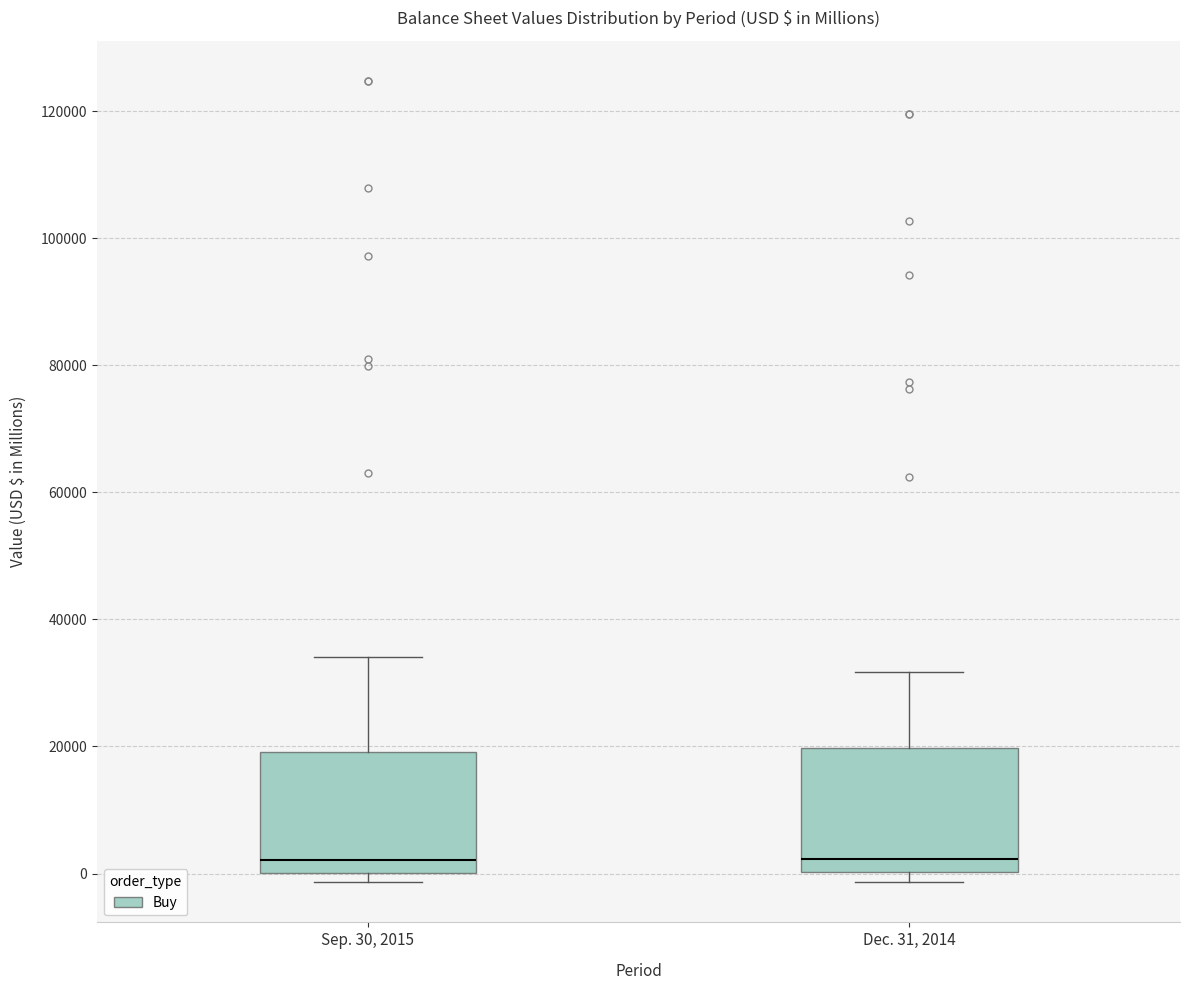

Where is the upper edge of the box for Sep. 30, 2015 on the y-axis? The values are not printed on the chart, so give them approximately, as read against the axis.

20000